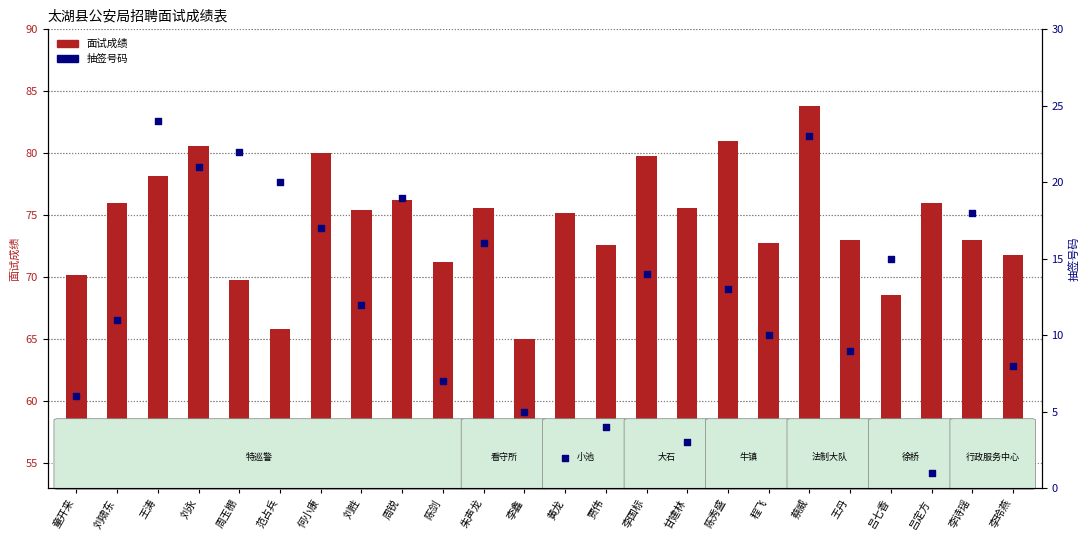

Which series reaches the minimum Y coordinate?

抽签号码